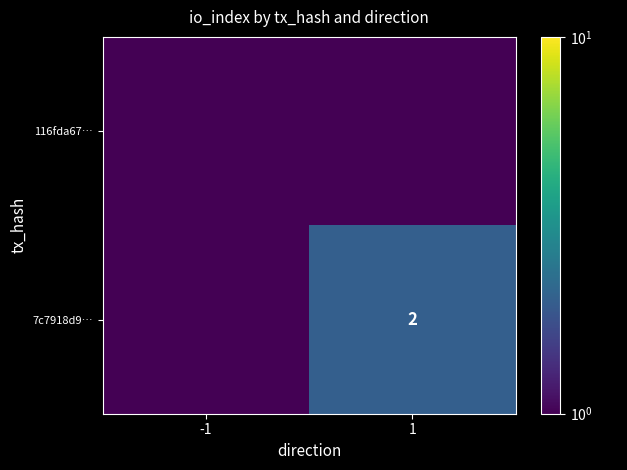

The 7c7918d9… series shows 3.3 at 1. True or false?

False